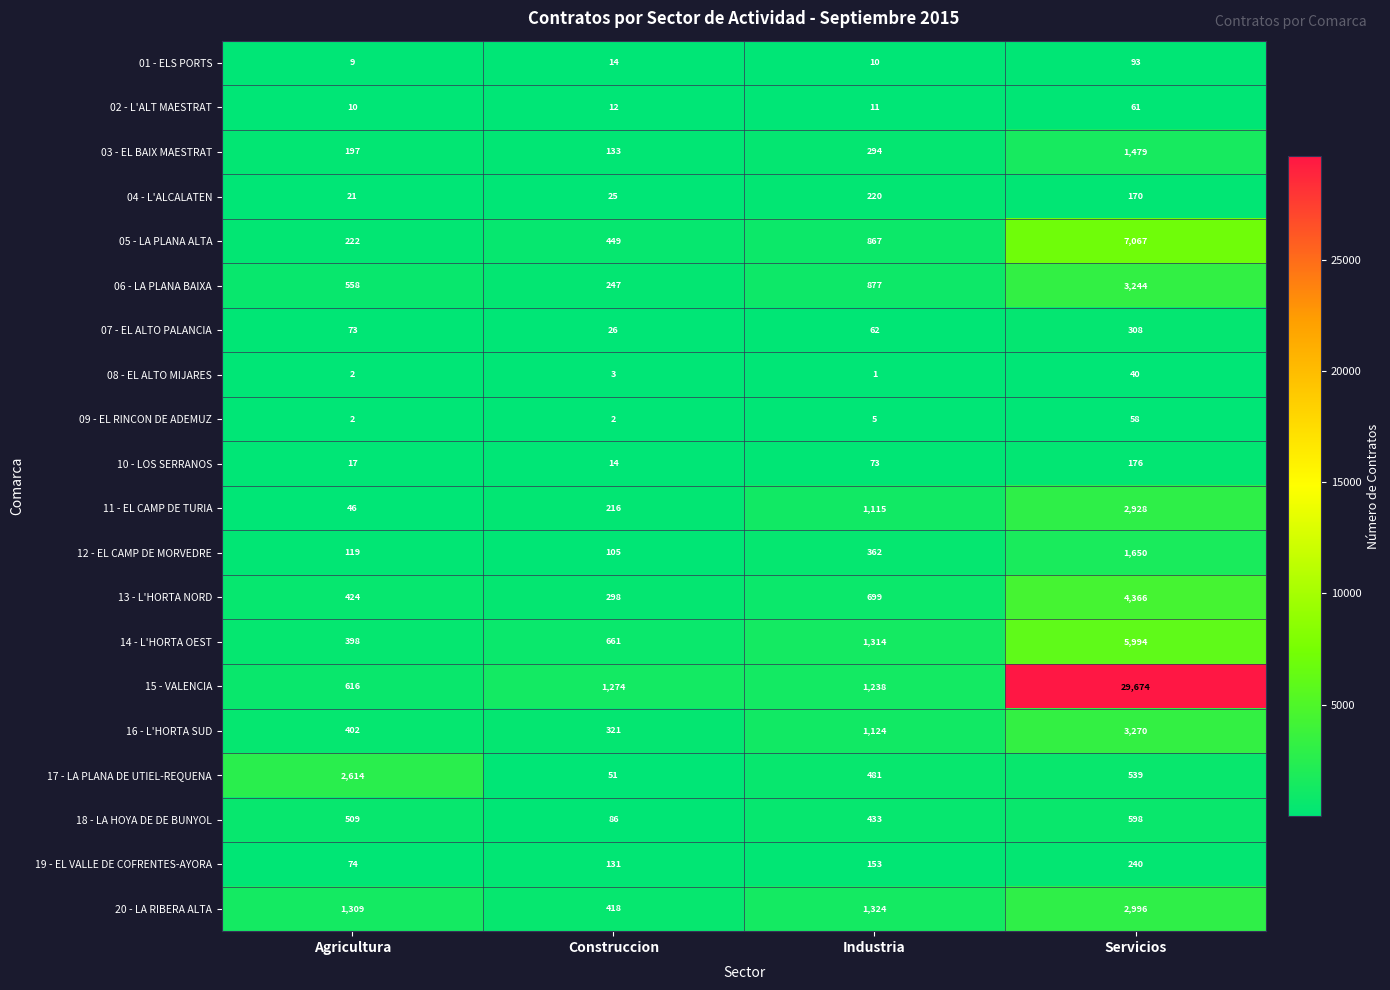

What is the total value across all series at Servicios?

64951